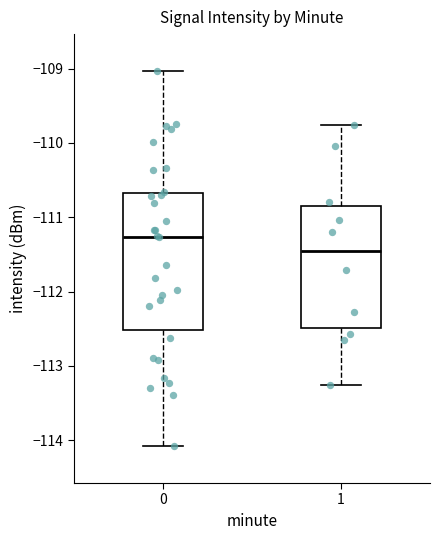

Reading left to right, transcribe this box plot: for each box, give where its median line is, the range the box spans, and where its two whiskers end, as read against the y-axis. The values are not printed on the chart, so give them approximately, as read against the axis.

0: median -111.3, box -112.5 to -110.7, whiskers -114.1 to -109.0
1: median -111.5, box -112.5 to -110.9, whiskers -113.2 to -109.8